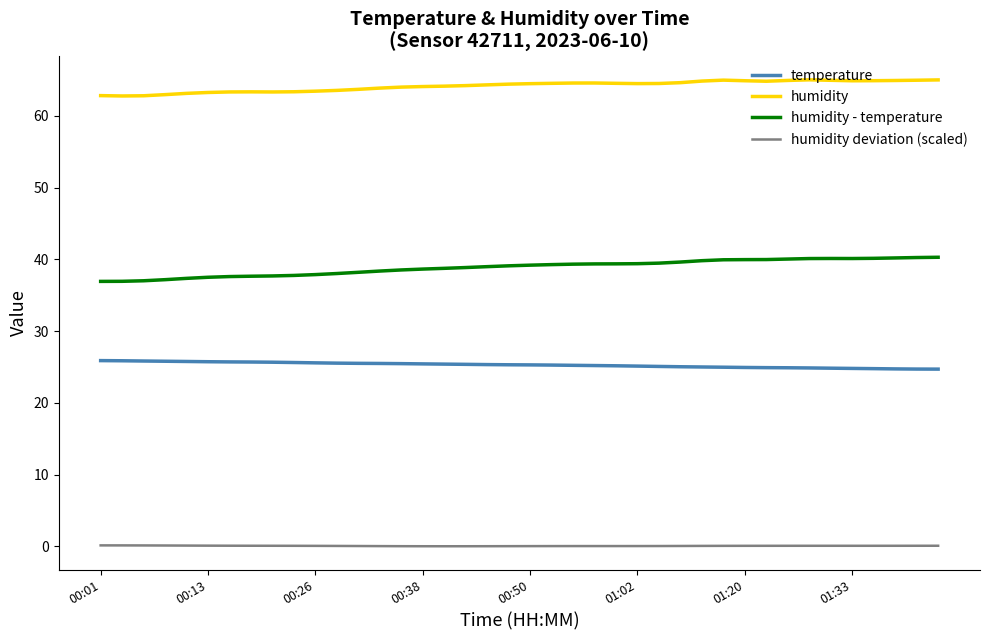

List the series in order of their peak value, lowest first.

humidity deviation (scaled), temperature, humidity - temperature, humidity